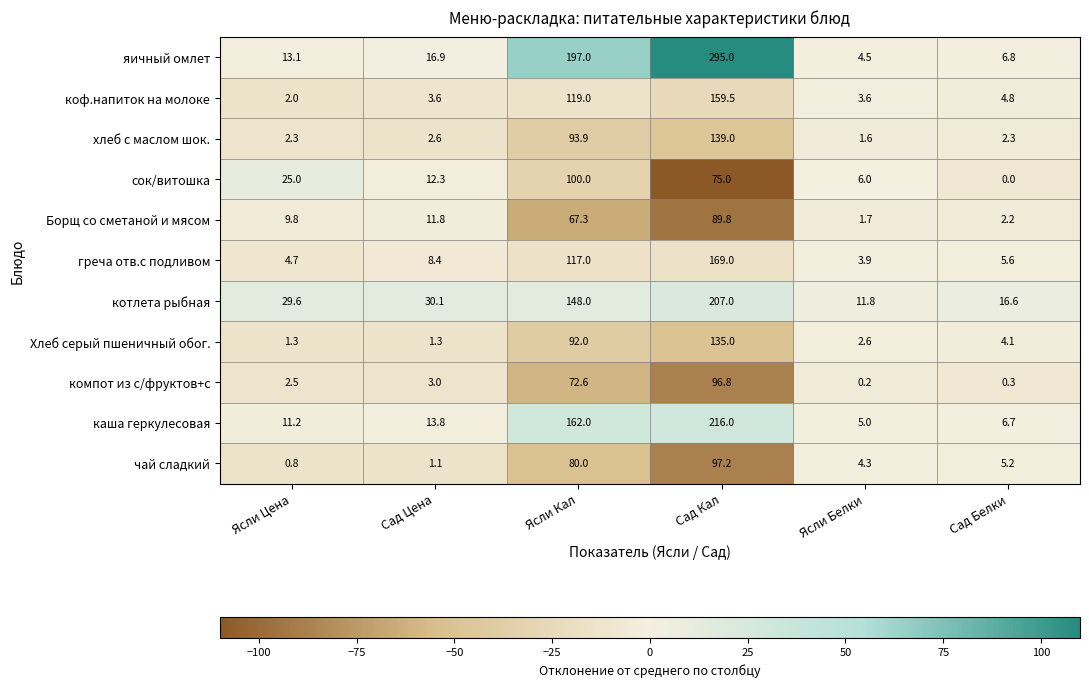

List the series in order of their peak value, highest first.

яичный омлет, каша геркулесовая, котлета рыбная, греча отв.с подливом, коф.напиток на молоке, хлеб с маслом шок., Хлеб серый пшеничный обог., сок/витошка, чай сладкий, компот из с/фруктов+с, Борщ со сметаной и мясом